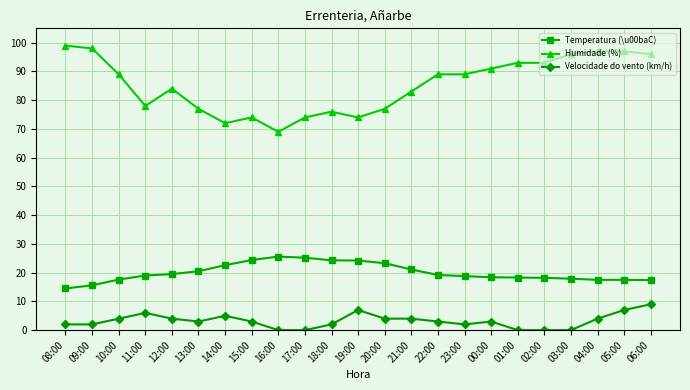

What is the label of the 1st point from the left?

08:00